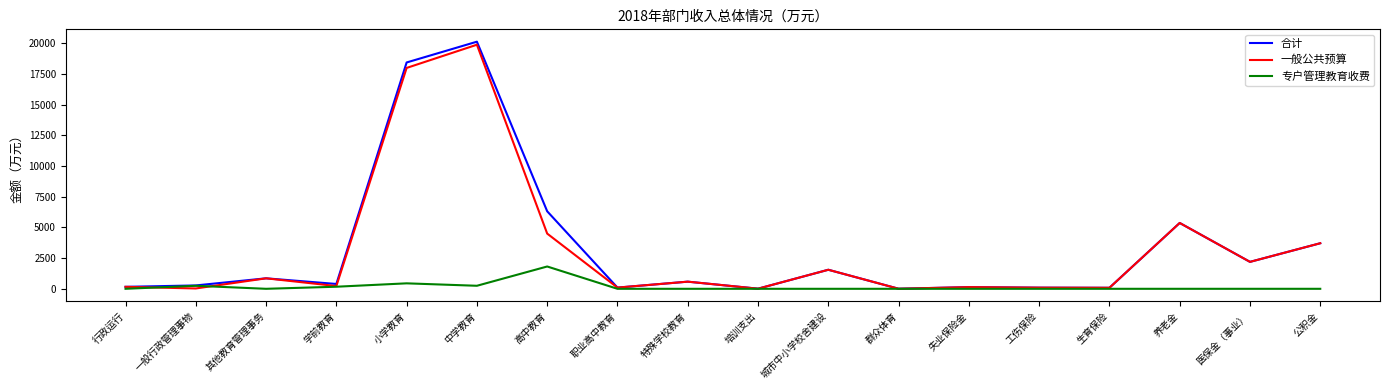

Which series has the widest spread of values?

合计